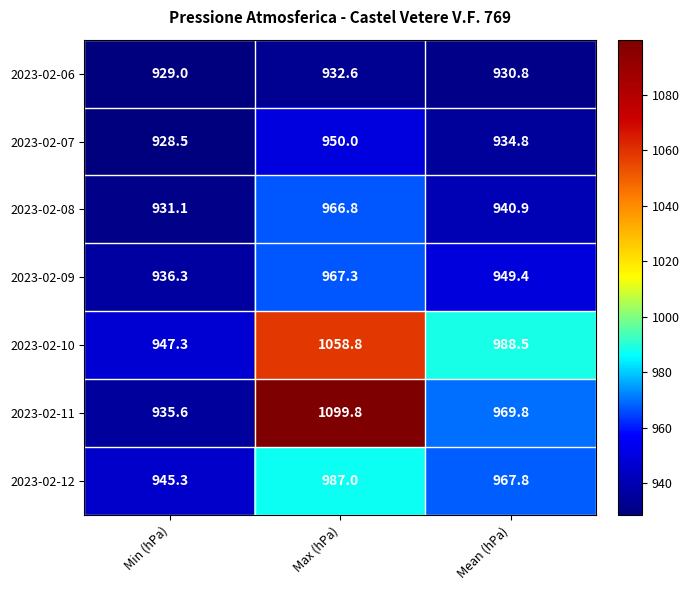

What value does the 2023-02-10 series have at Max (hPa)?

1058.8